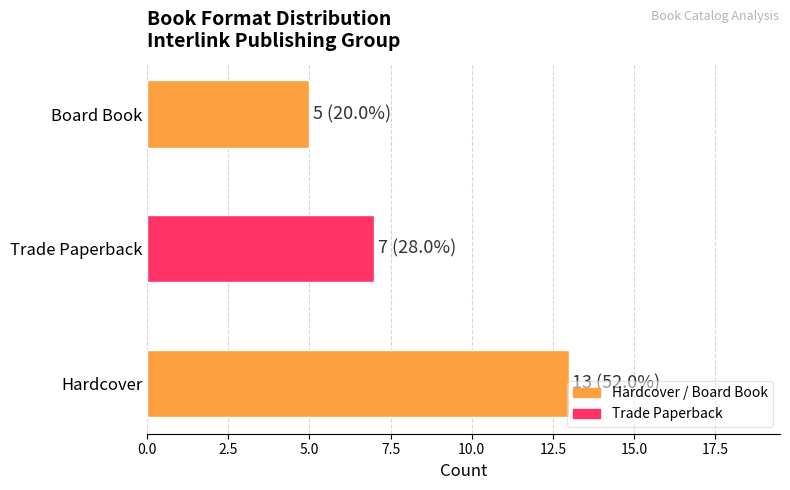

How many values are below 7?

1